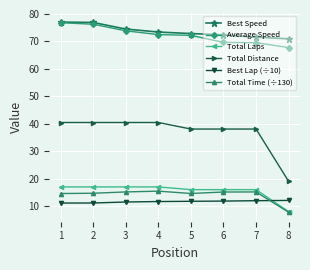

Read the Total Laps value at 3.

17.0